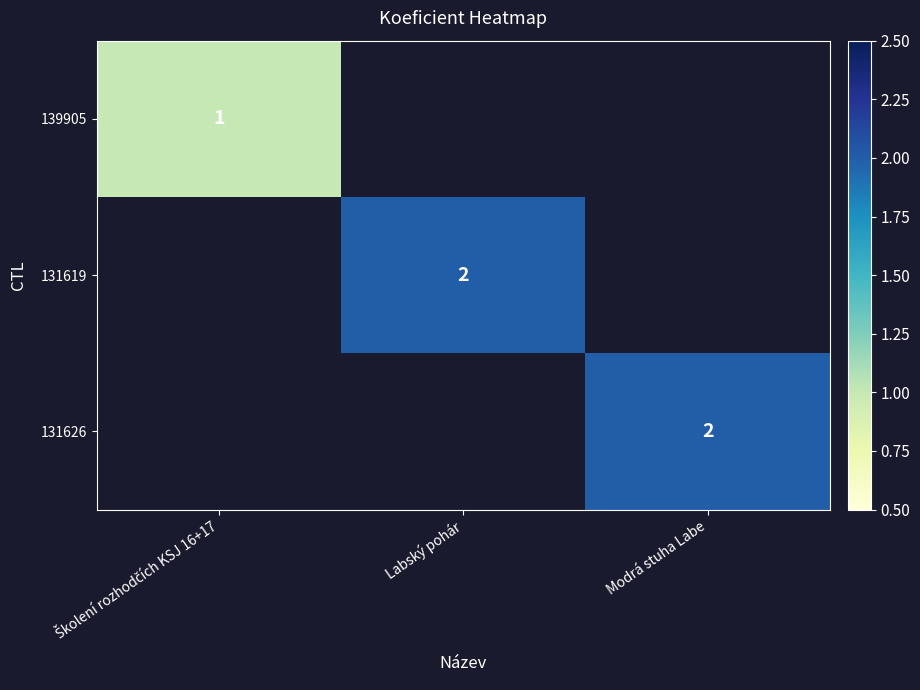

True or false: 131619 has a value of 3 at Labský pohár.

False